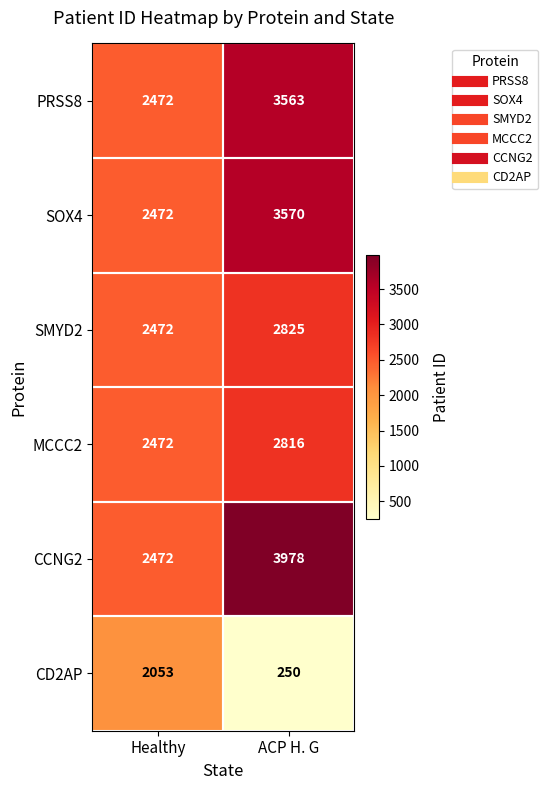

What is the difference between the PRSS8 values at ACP H. G and Healthy?

1091